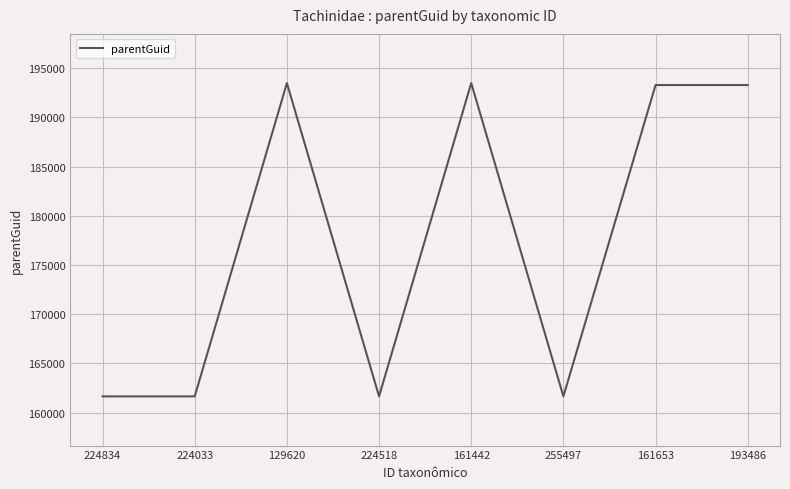

What is the change in value from 224834 to 129620?

+31833